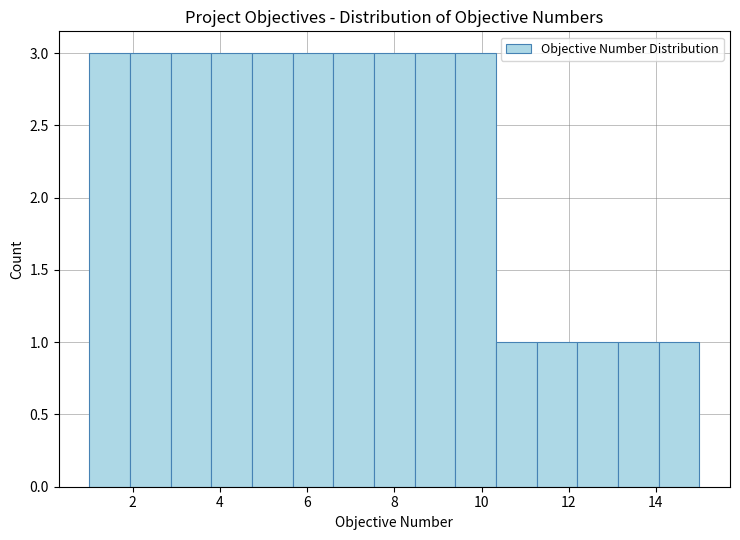

What is the height of the bar covering 14.0 to 15.0 on the x-axis? Neither the bar edges nor the heights are printed on the chart, so give them approximately, as read against the axes.

1